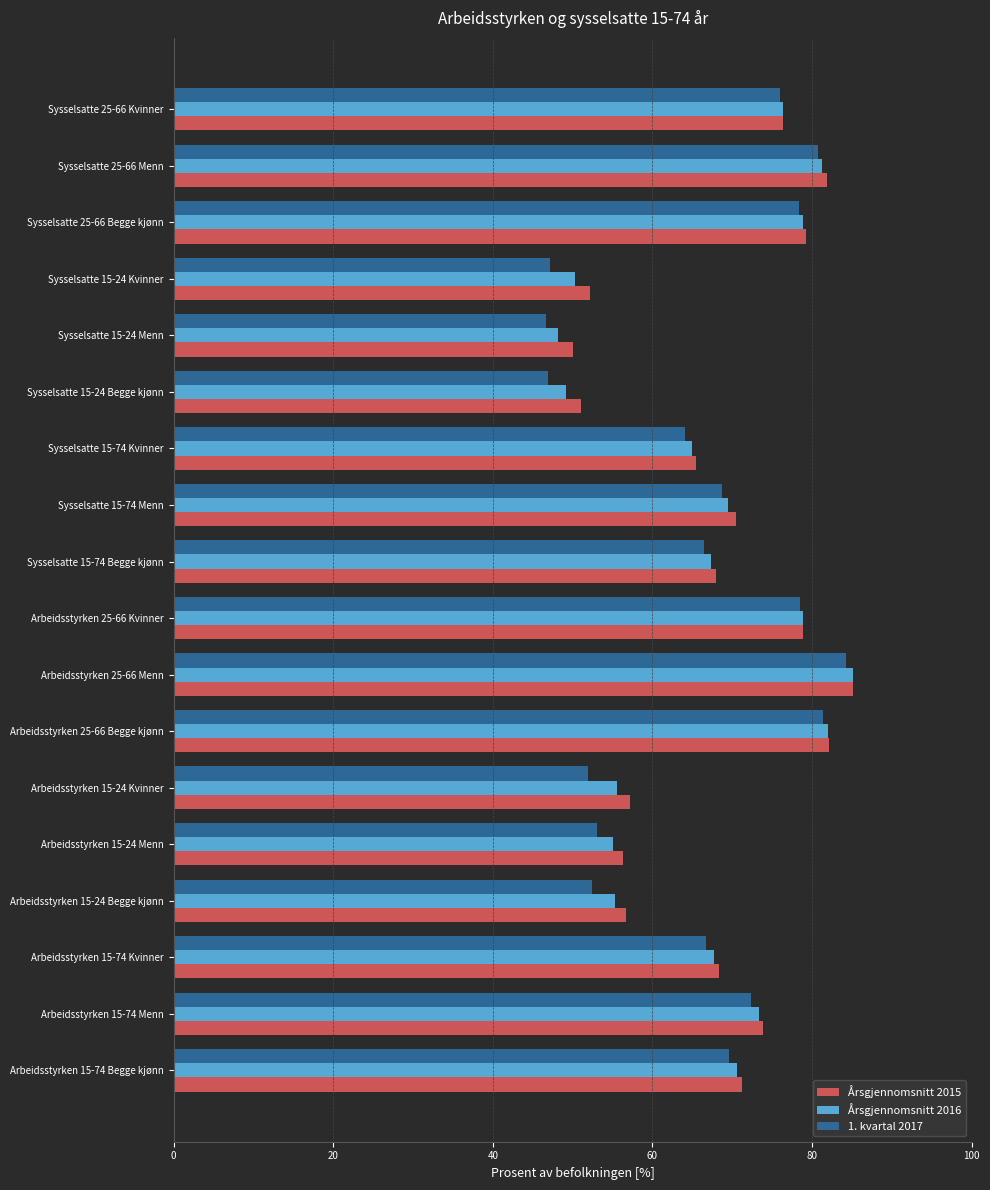

Which series has the widest spread of values?

1. kvartal 2017